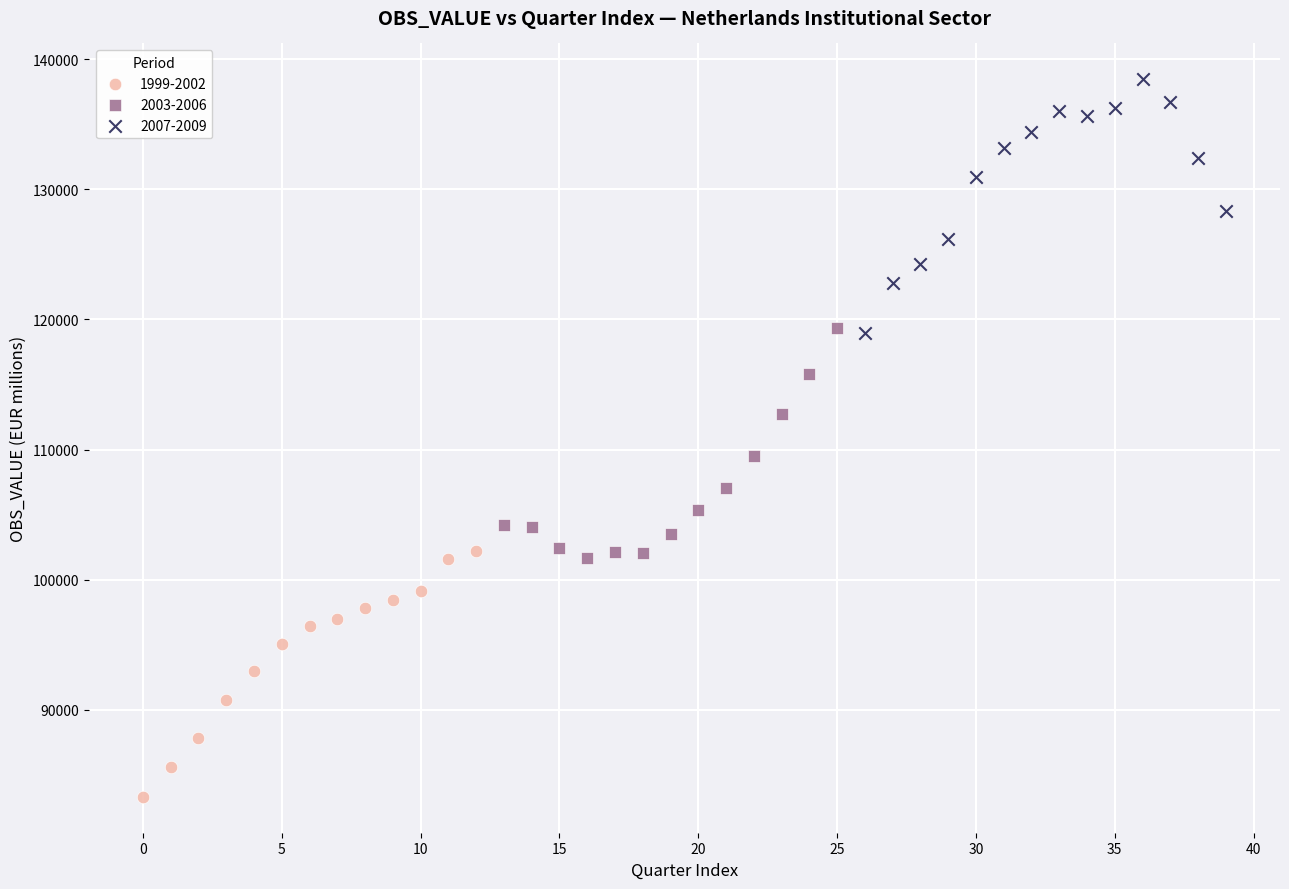

Which series reaches the maximum Y coordinate?

2007-2009